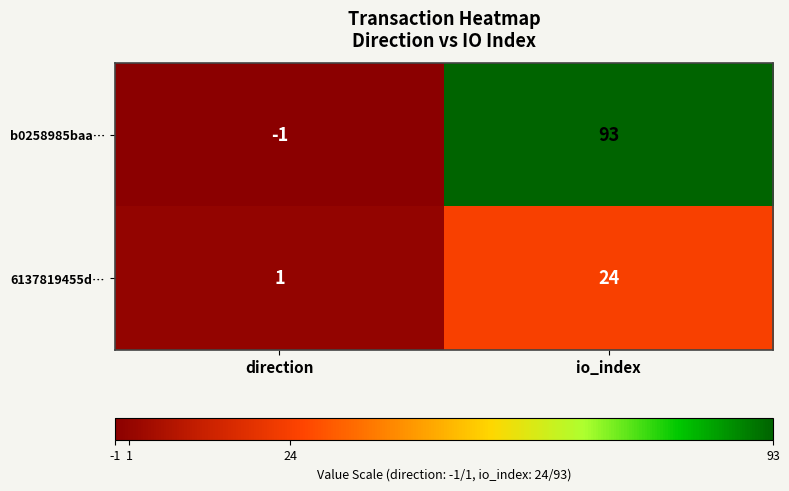

Rank the series by their maximum value, from highest to lowest.

b0258985baa…, 6137819455d…